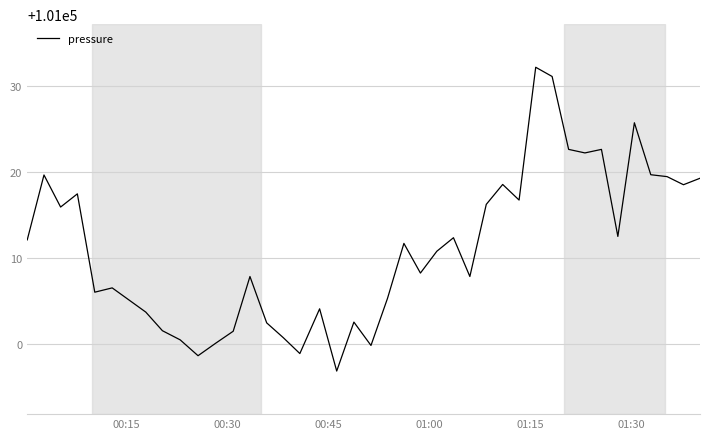

What is the greatest value displayed?

101032.2